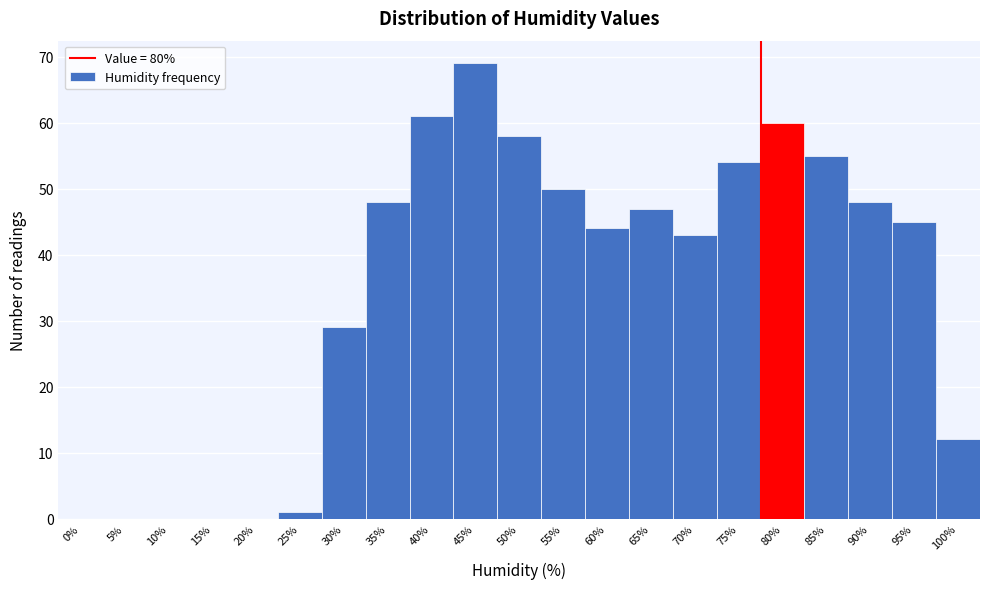

Reading left to right, what are all the values shown in this chart?

0%=0	5%=0	10%=0	15%=0	20%=0	25%=1	30%=29	35%=48	40%=61	45%=69	50%=58	55%=50	60%=44	65%=47	70%=43	75%=54	80%=60	85%=55	90%=48	95%=45	100%=12